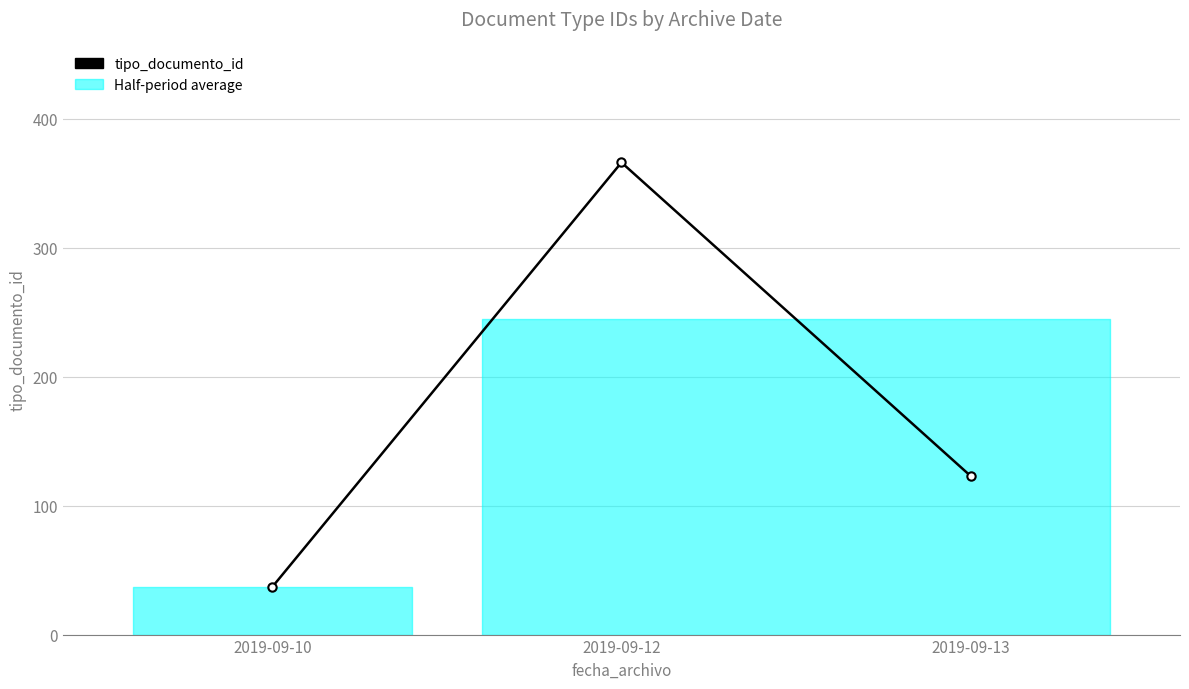

Which has a higher value, 2019-09-10 or 2019-09-12?

2019-09-12